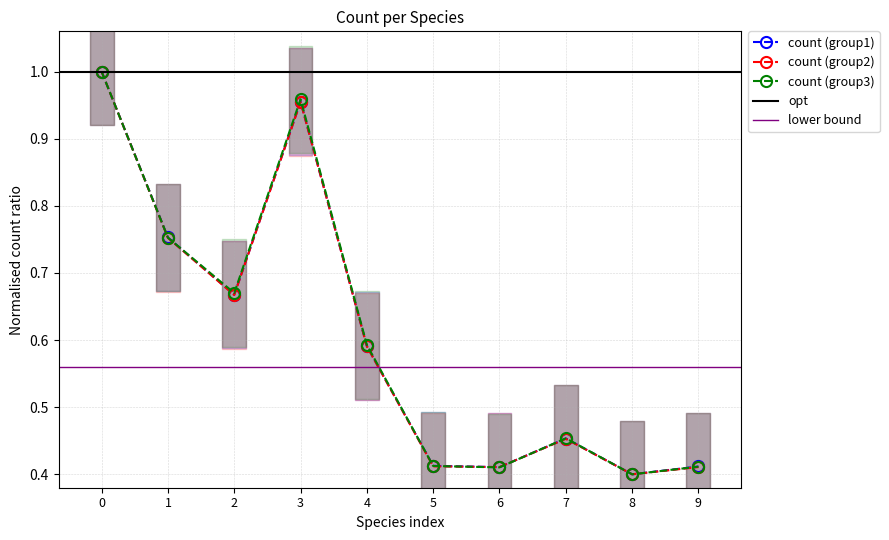

After their last crossing, which series has the higher values: count (group2) or count (group1)?

count (group1)